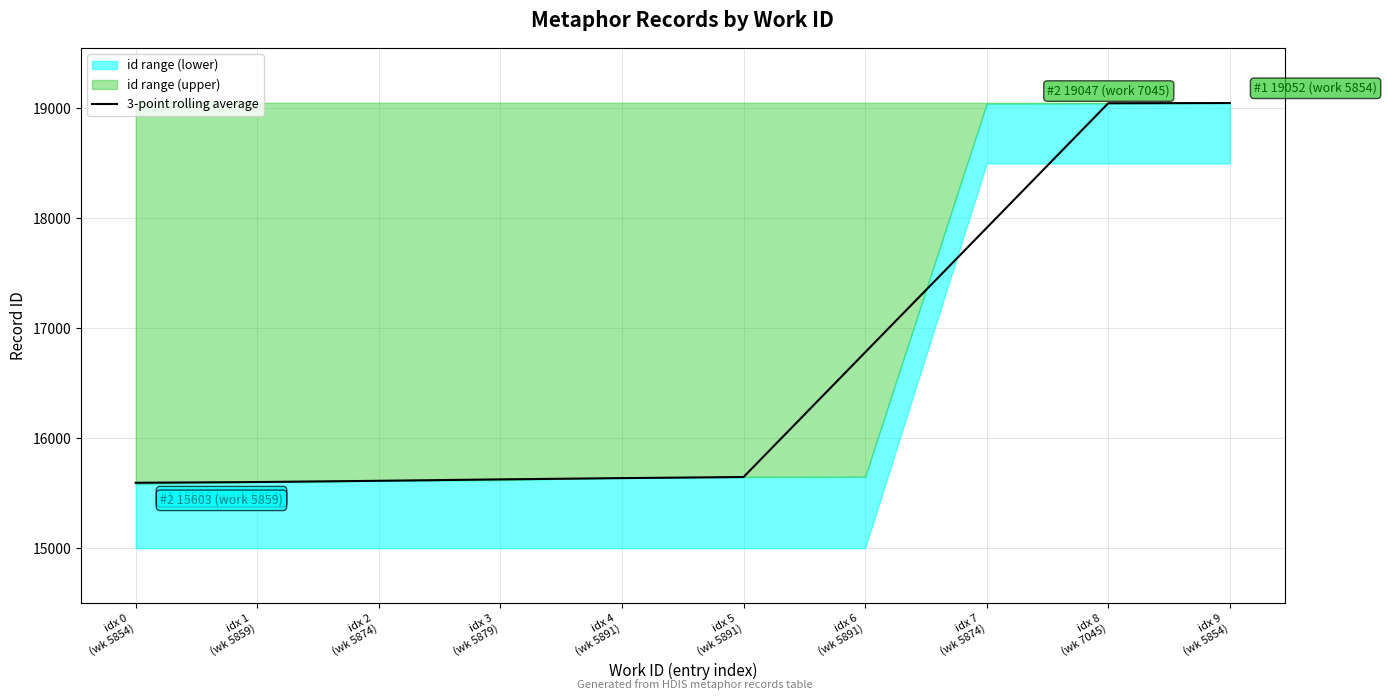

How many data points are above 15646?

5